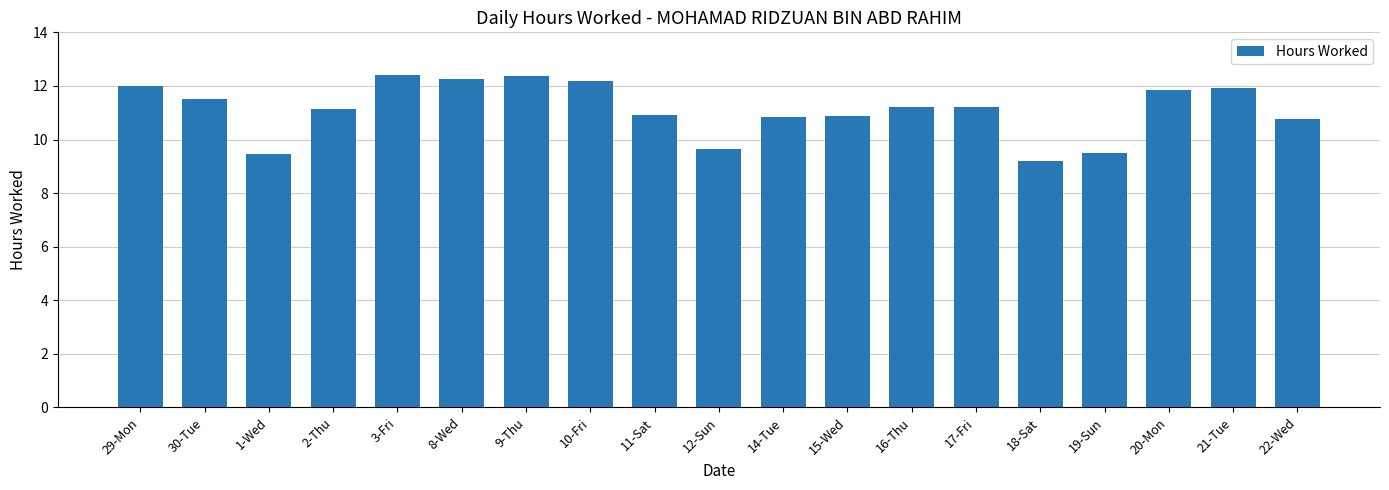

What is the sum of the values at 22-Wed and 1-Wed?

20.2